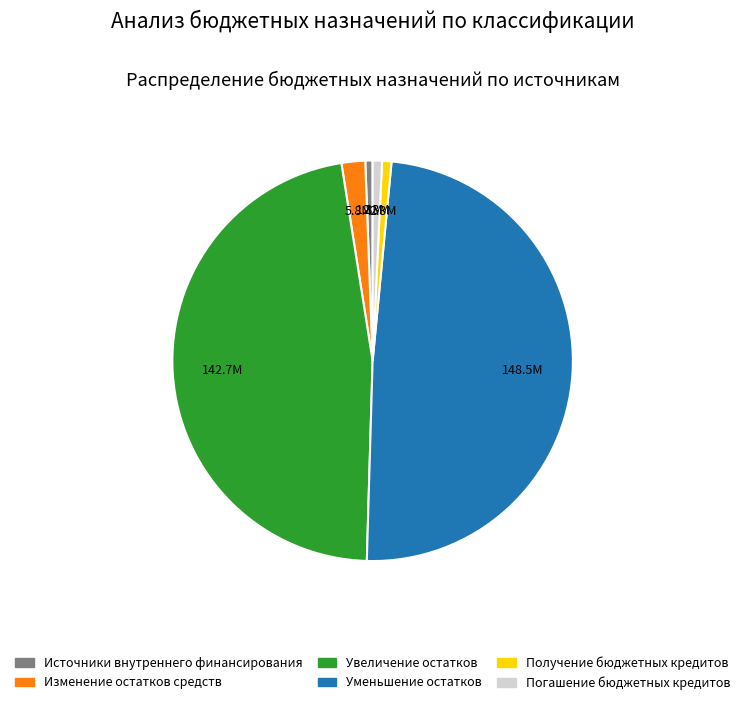

Does Источники внутреннего финансирования account for over 50% of the chart?

No